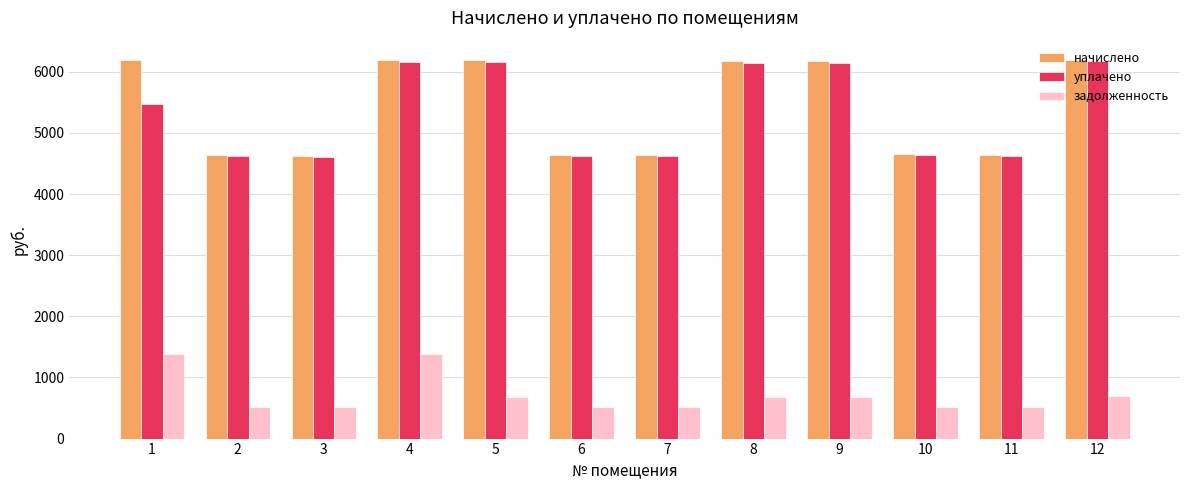

What is the value of the начислено bar at the 9th from the left?

6173.7